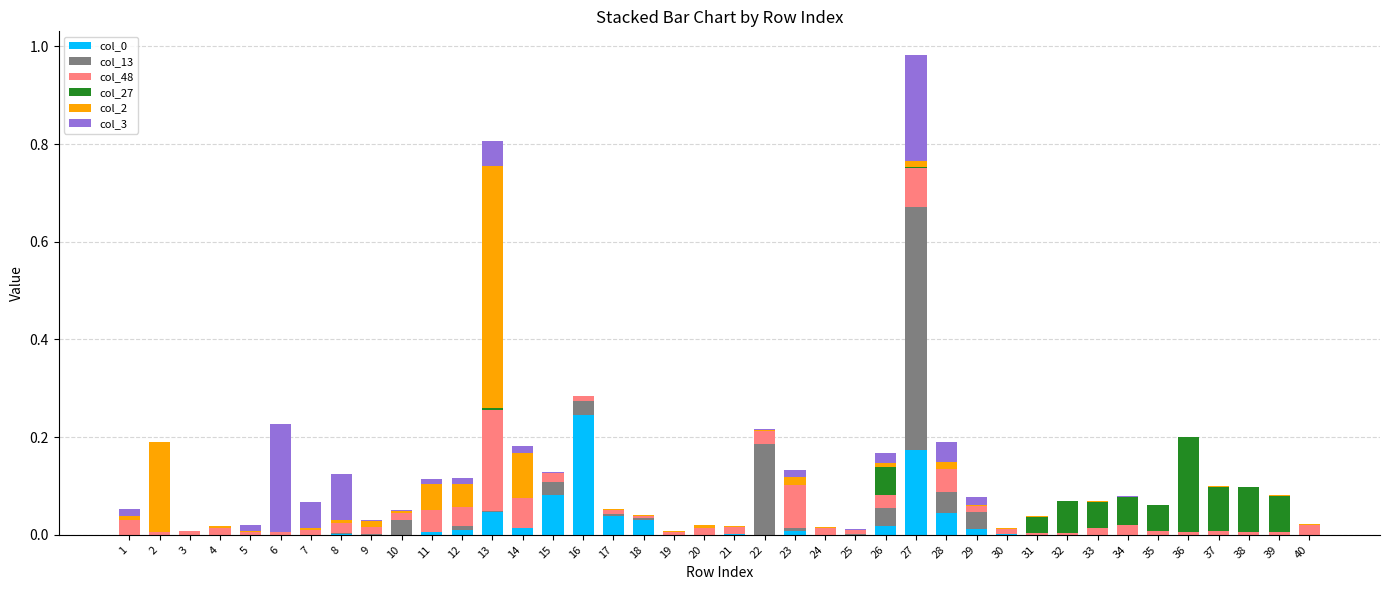

At which category is the sum across all series the highest?

27